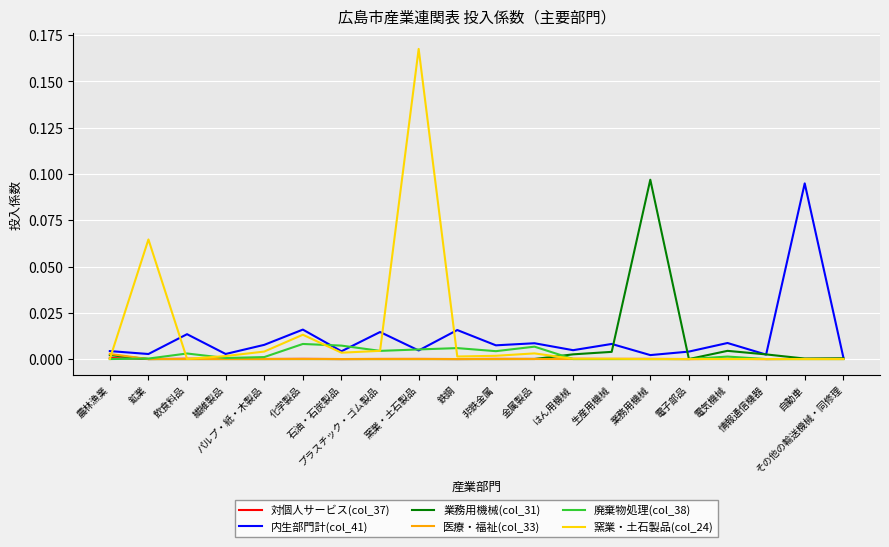

At which label does 内生部門計(col_41) reach its minimum?

その他の輸送機械・同修理